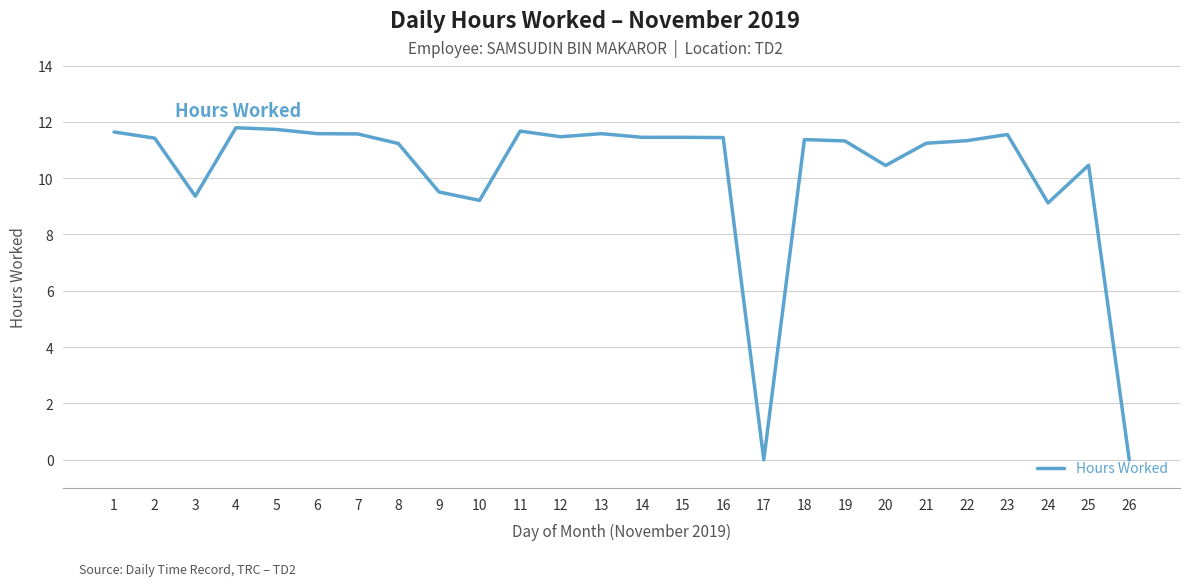

Where is the first local minimum?

3